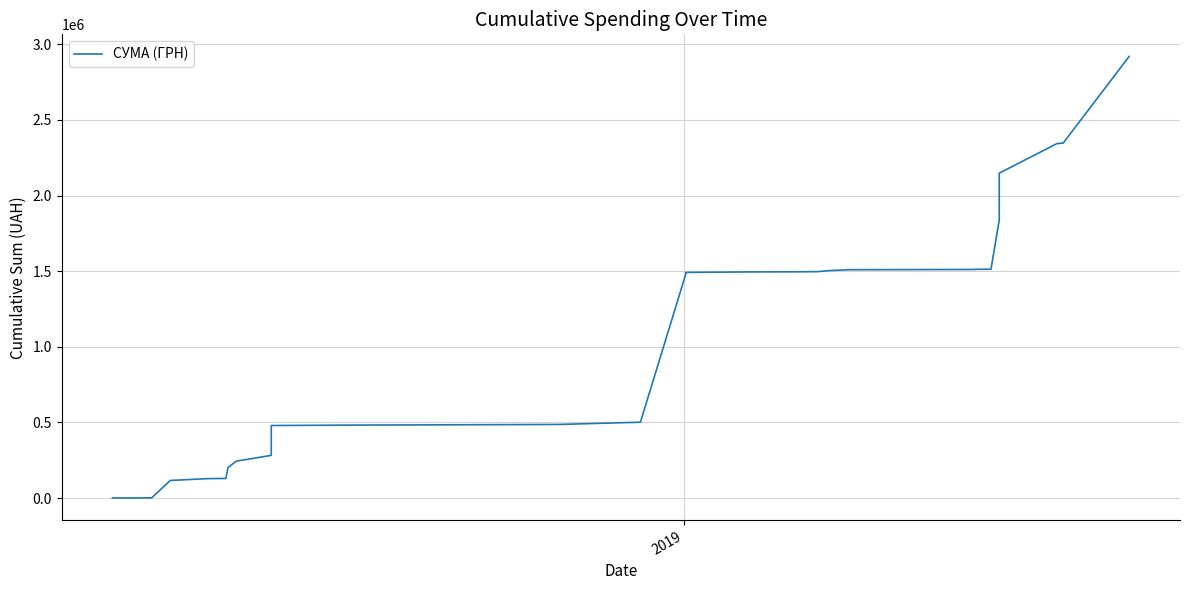

True or false: the data has more than 2 interior local peaks.

False